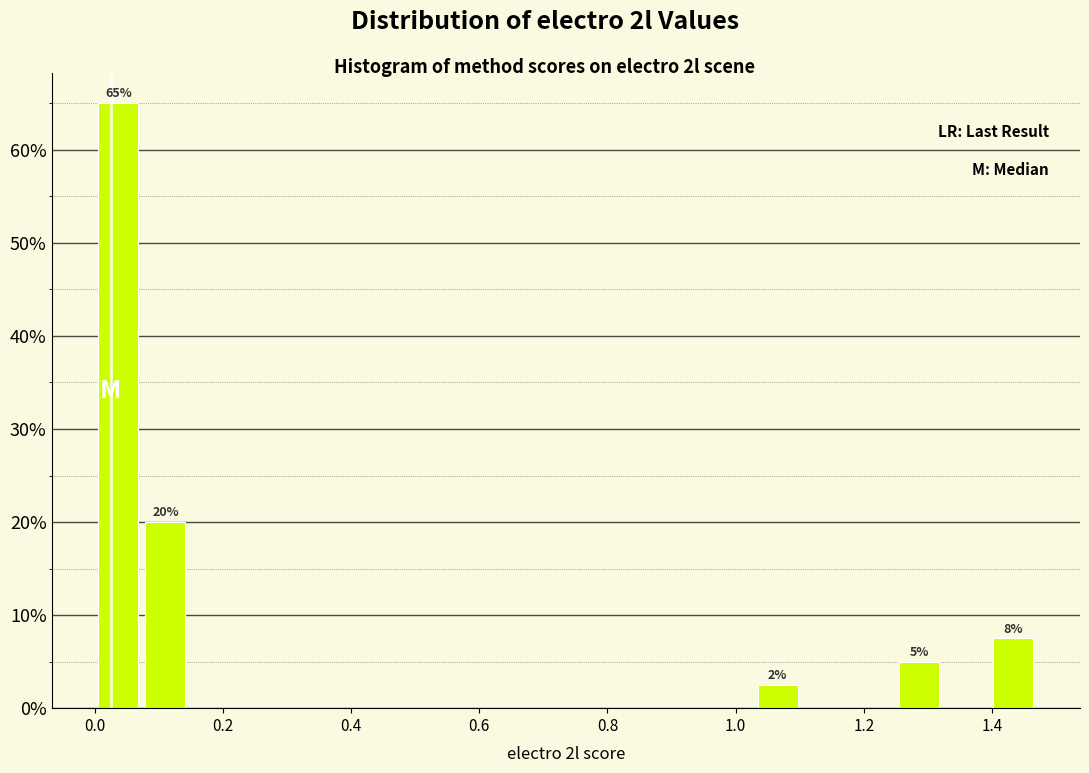

Around what value on the x-axis is the tallest bar? Give the approximate position of its centre, as read against the axis.

0.04